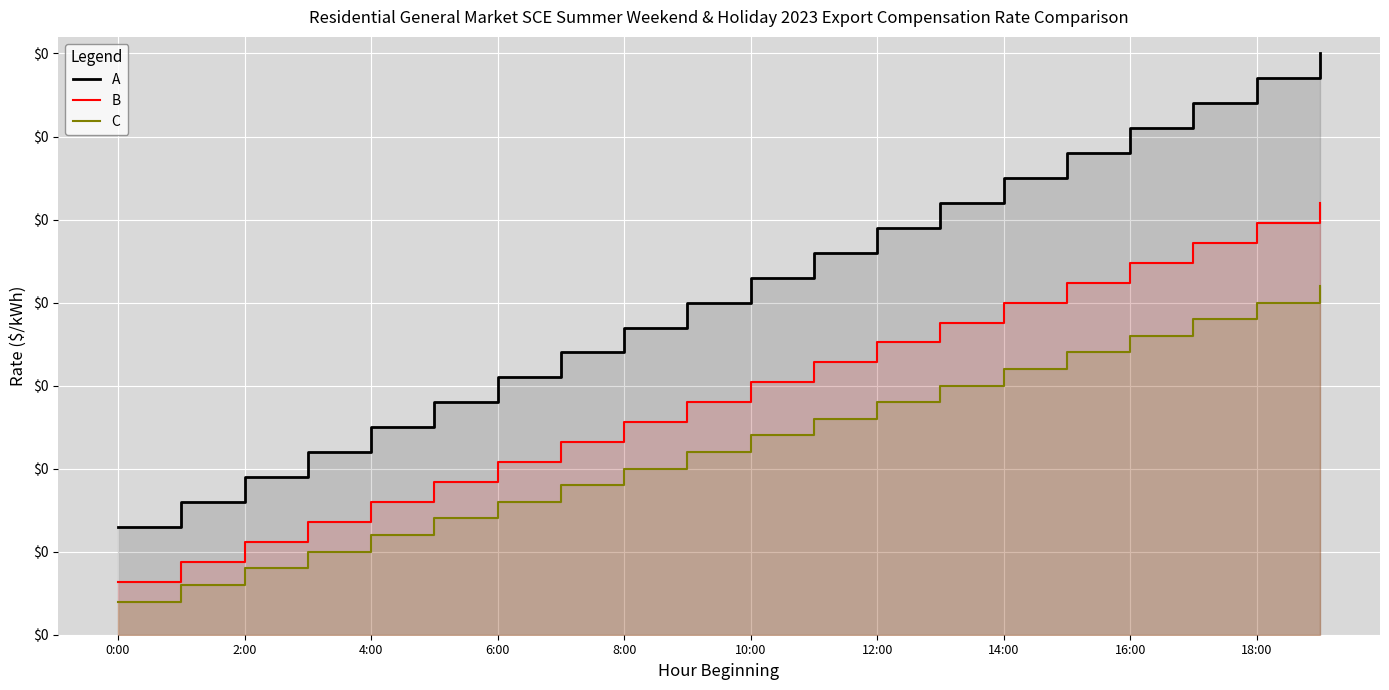

What is the sum of the C values at 10:00 and 14?

0.2